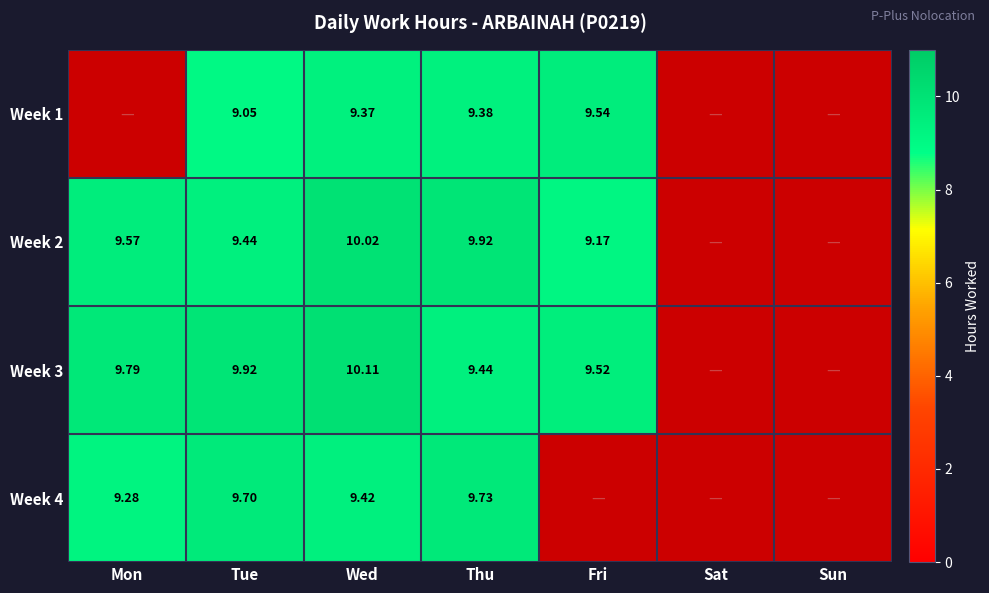

Read the Week 3 value at Tue.

9.9